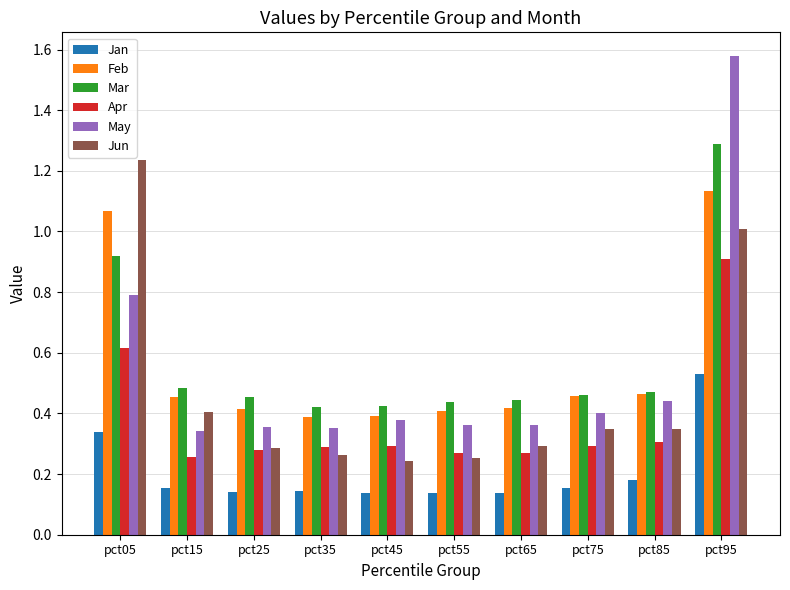

At pct55, list the series in order from largest to smallest.

Mar, Feb, May, Apr, Jun, Jan